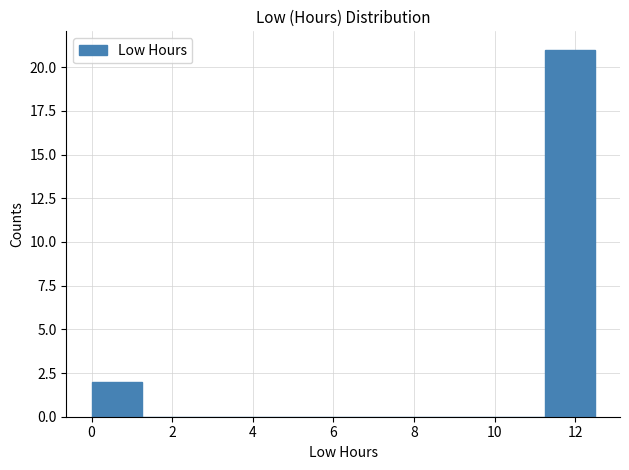

Which range on the x-axis has the tallest bar?

11.2 to 12.4